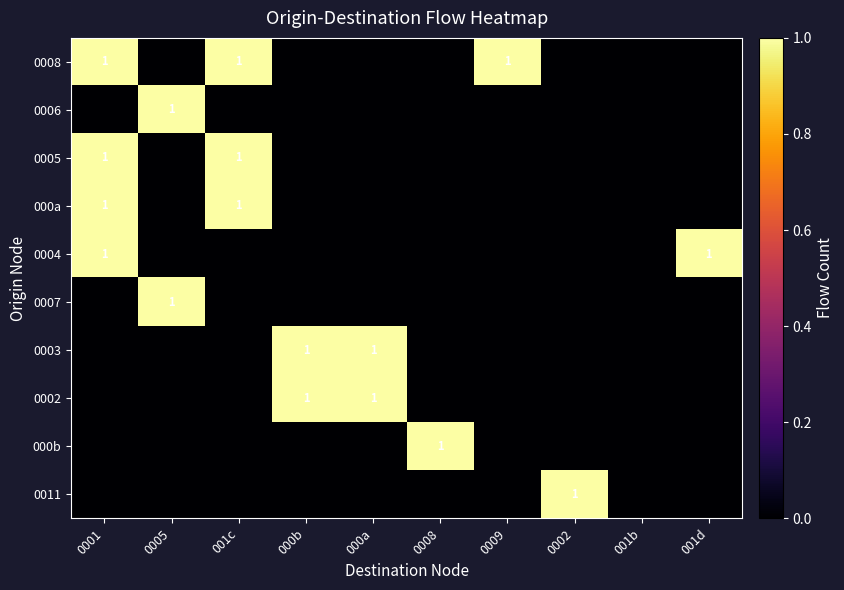

True or false: 0004 has a value of 1 at 001d.

True